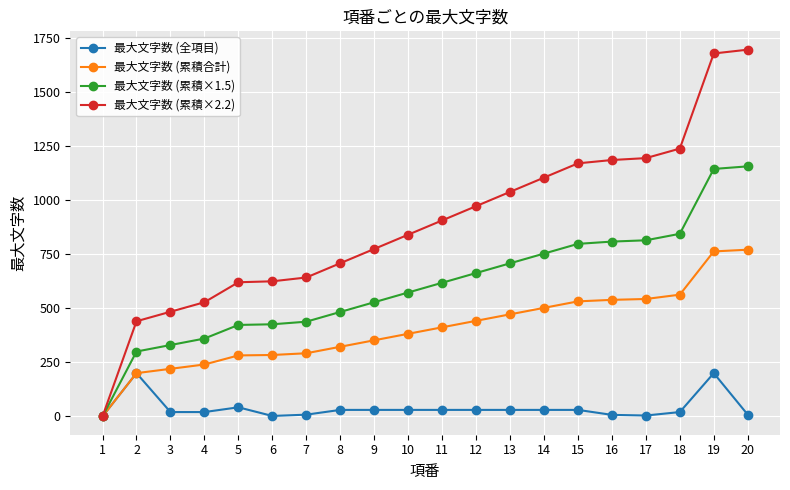

Which series has the largest range (max minus min)?

最大文字数 (累積×2.2)